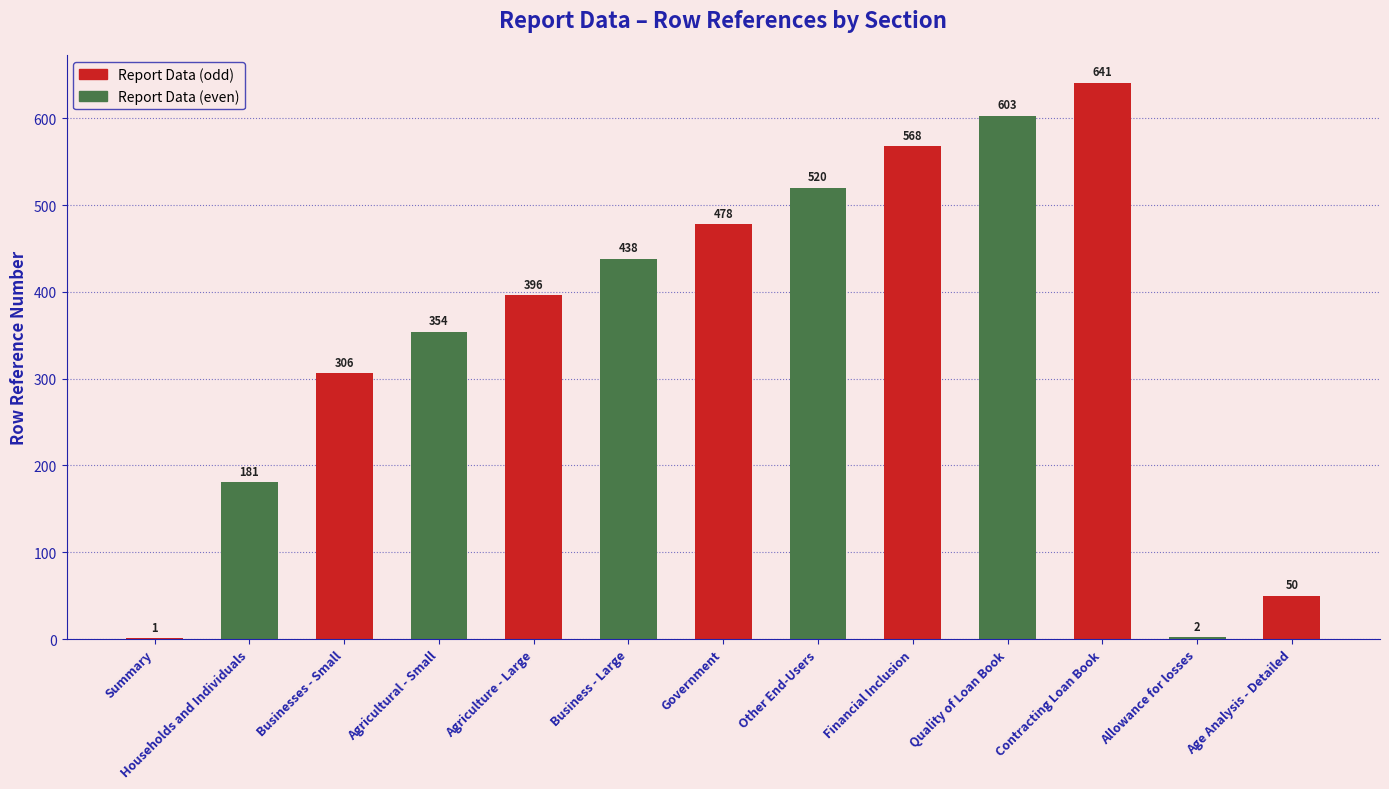

What is the sum of the values at Allowance for losses and Quality of Loan Book?

605